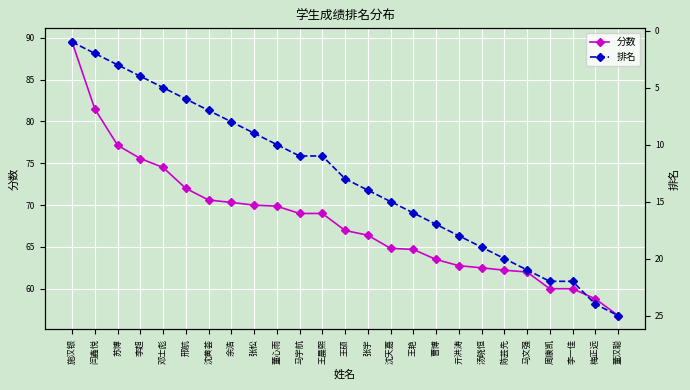

What are all the series names shown in the legend?

分数, 排名